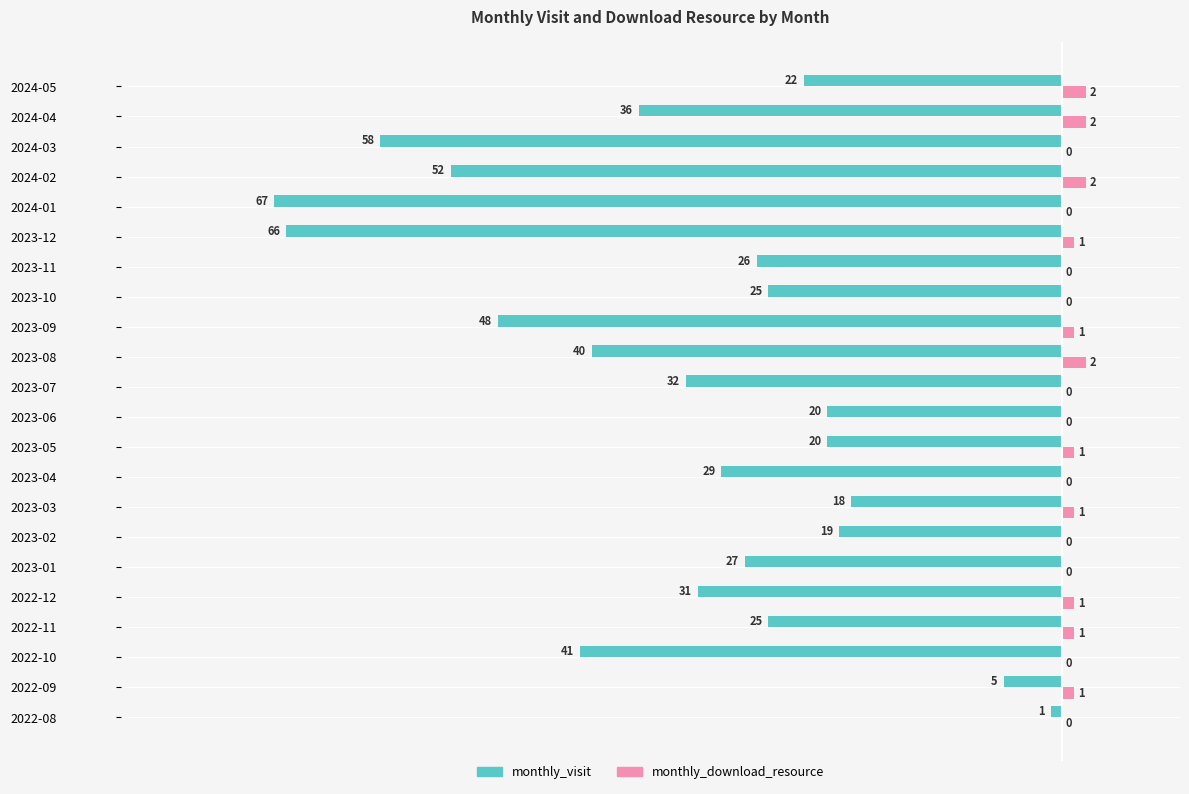

What is the sum of all monthly_visit values?

-708